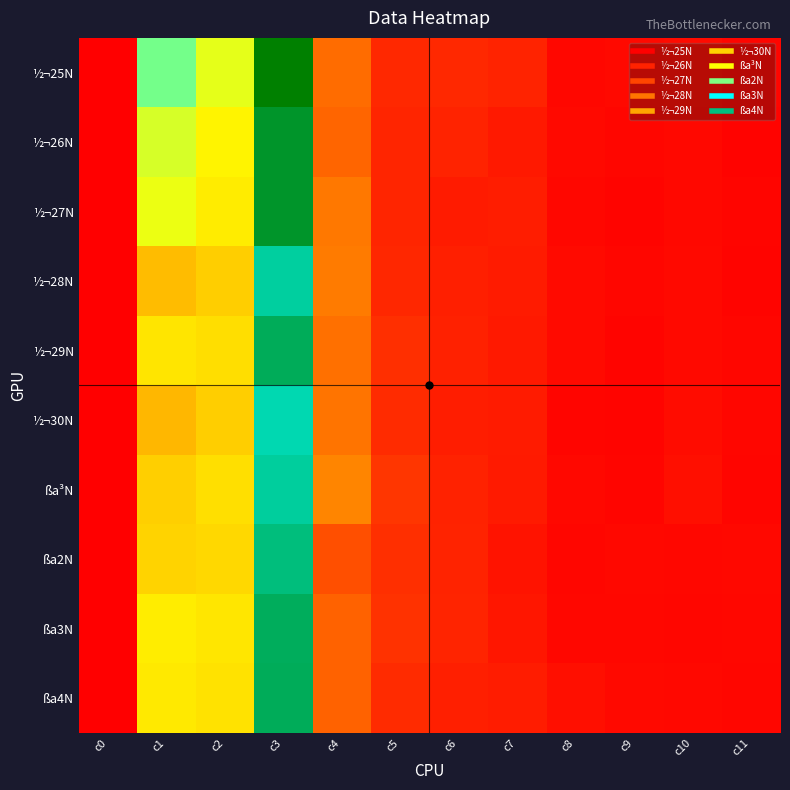

What is the smallest value displayed?

1